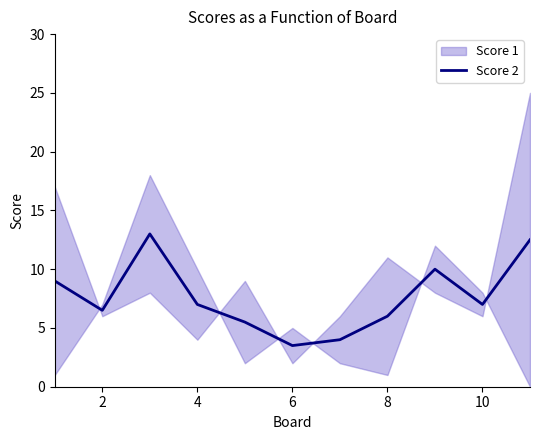

The value of Score 2 at 4 is 7.0. True or false?

True